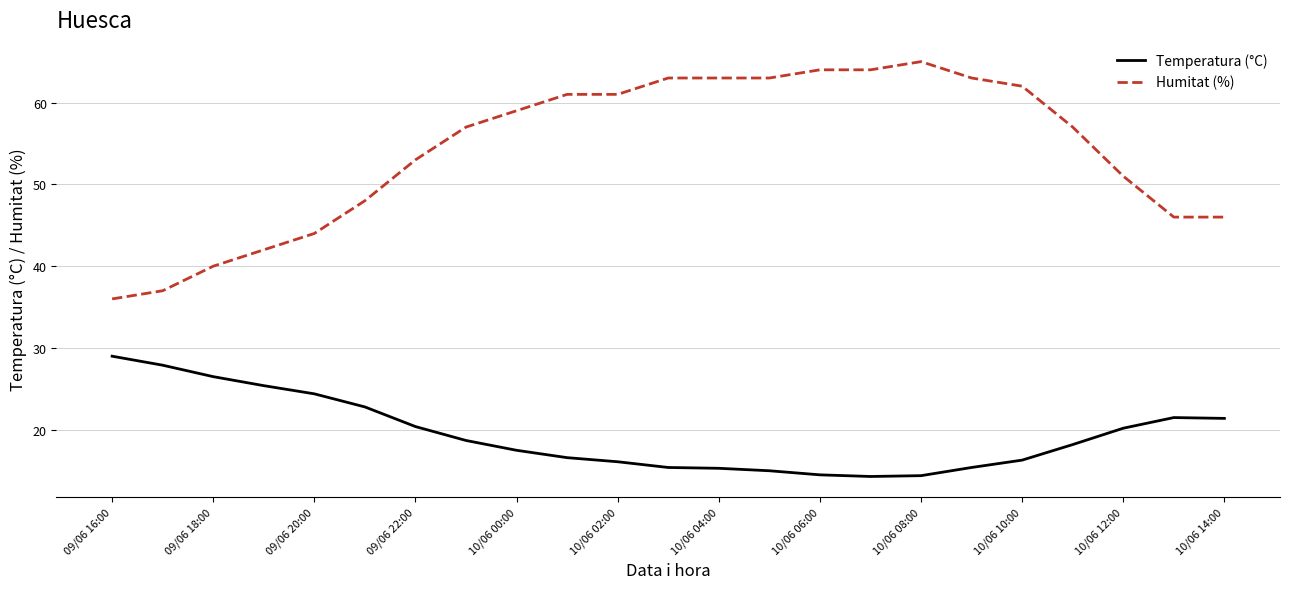

True or false: Humitat (%) and Temperatura (°C) cross at least once.

False